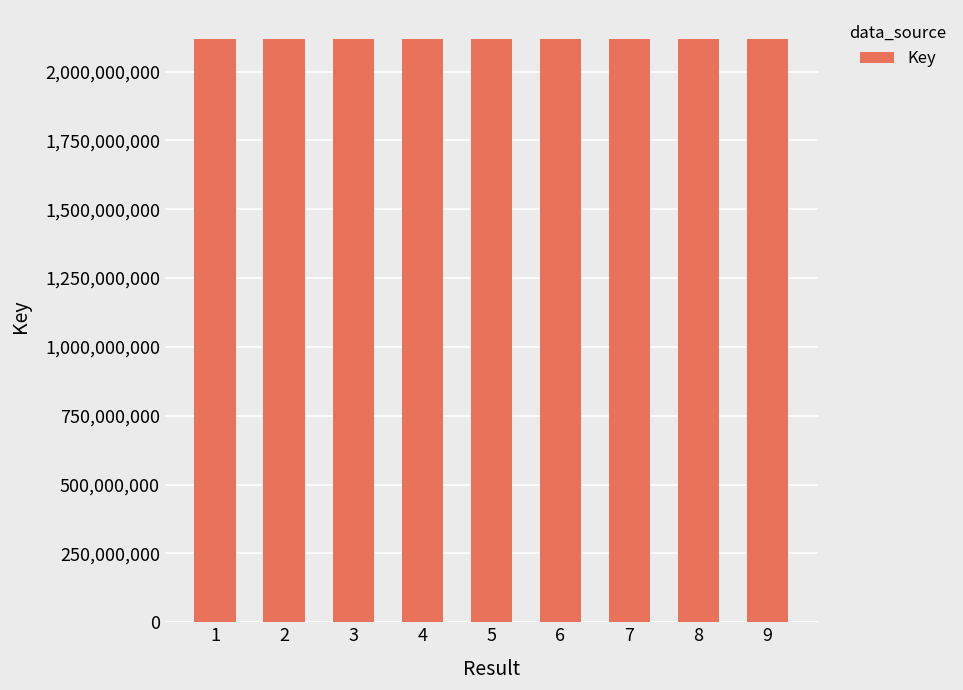

What is the value of the 9th bar from the left?

2117883313